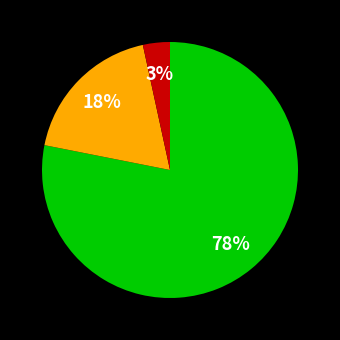

How many slices are in this pie chart?

3